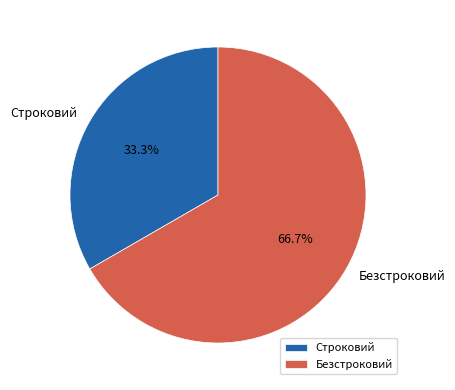

Which slice is the largest?

Безстроковий